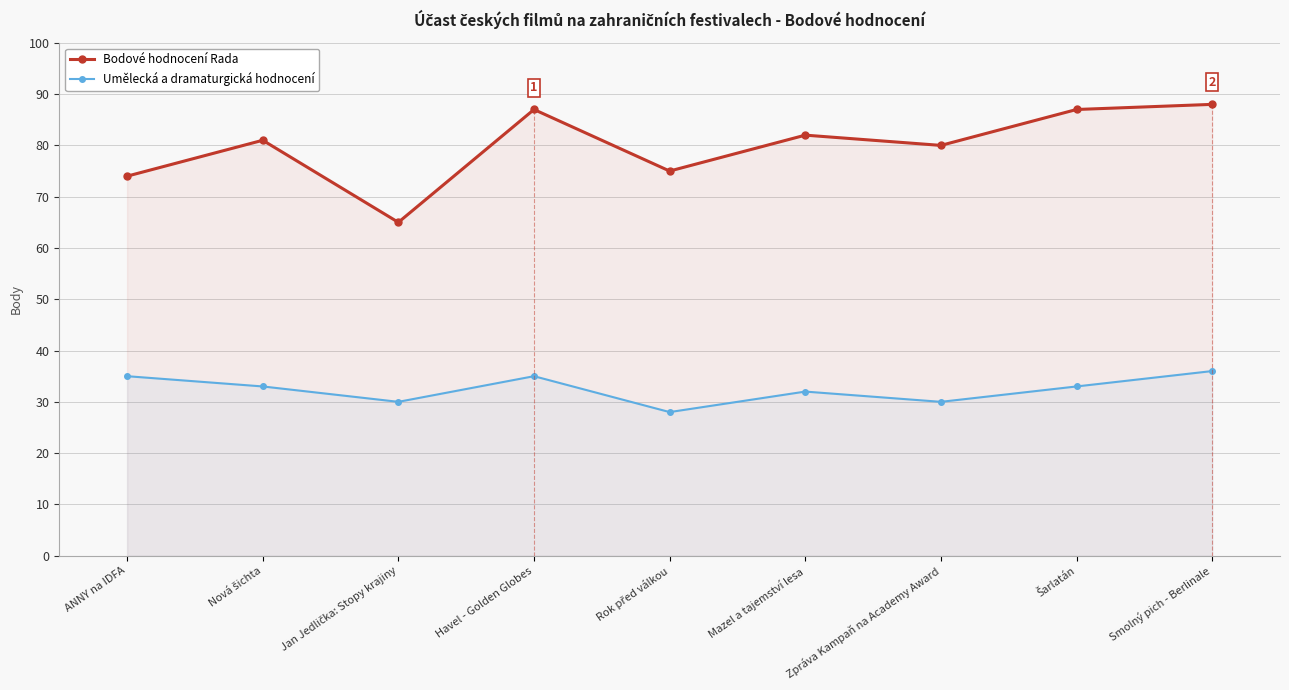

Rank the series at ANNY na IDFA from lowest to highest value.

Umělecká a dramaturgická hodnocení, Bodové hodnocení Rada